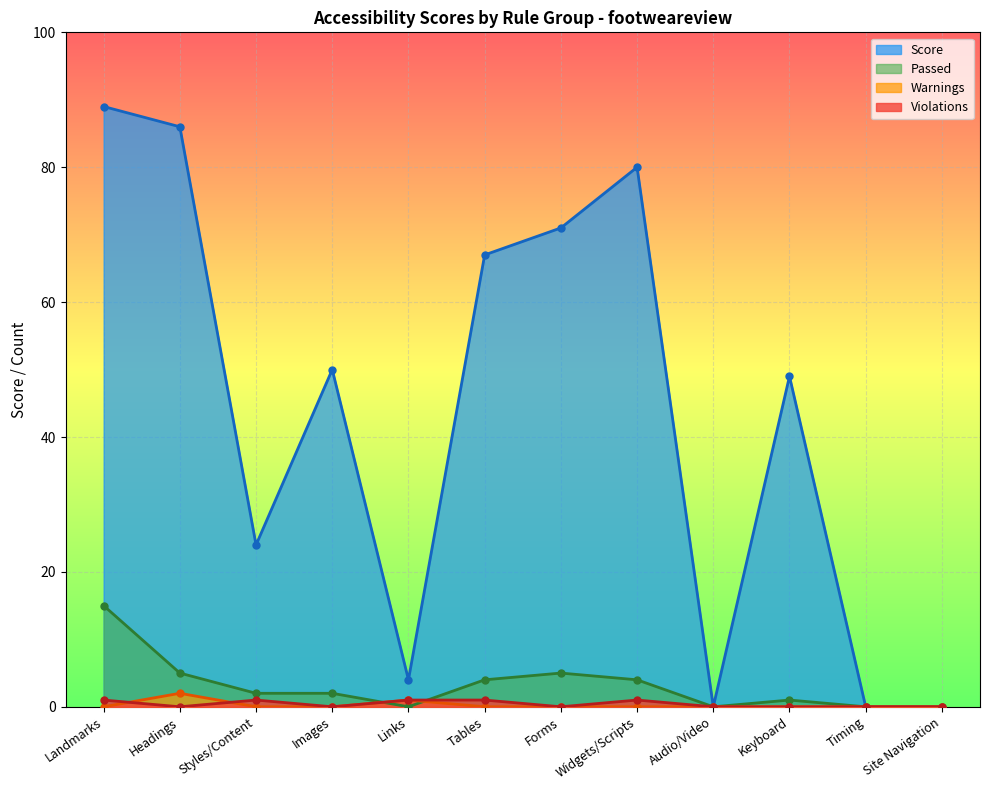

What is the maximum value shown in the chart?

89